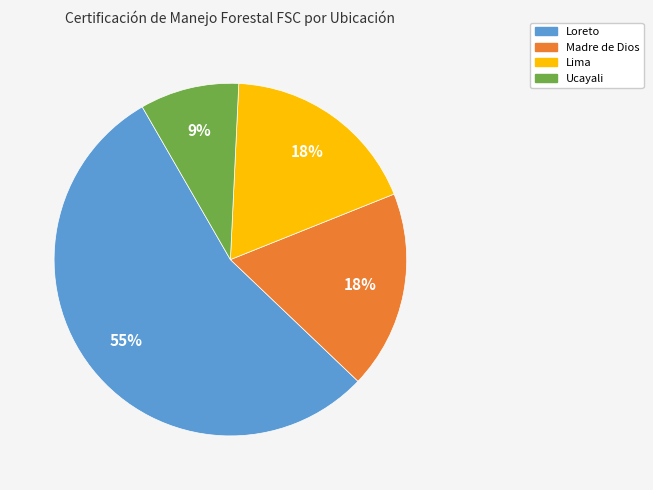

Which has a higher value, Loreto or Madre de Dios?

Loreto